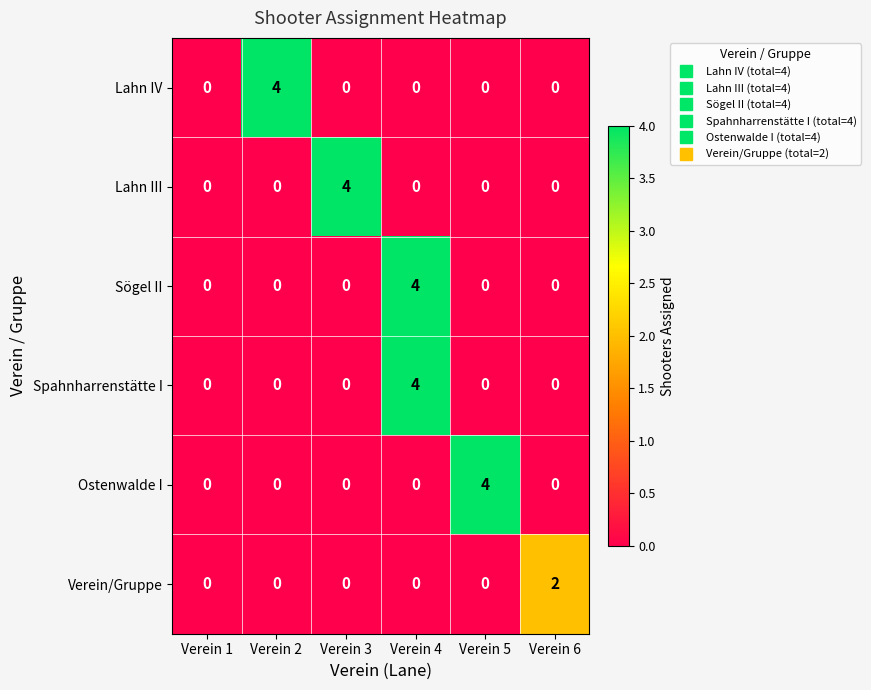

How many Ostenwalde I values are between 0 and 1?

5